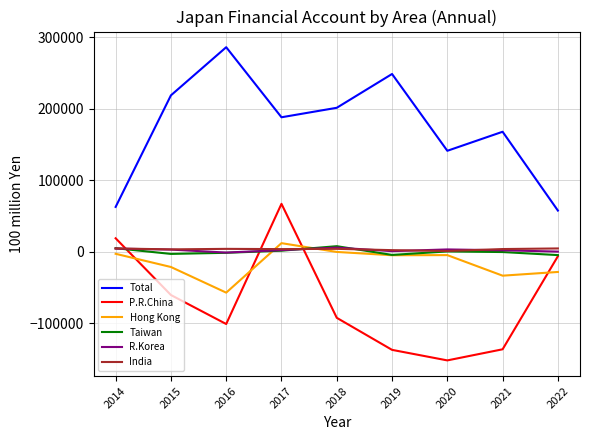

List the labels in order of Total value, largest first.

2016, 2019, 2015, 2018, 2017, 2021, 2020, 2014, 2022